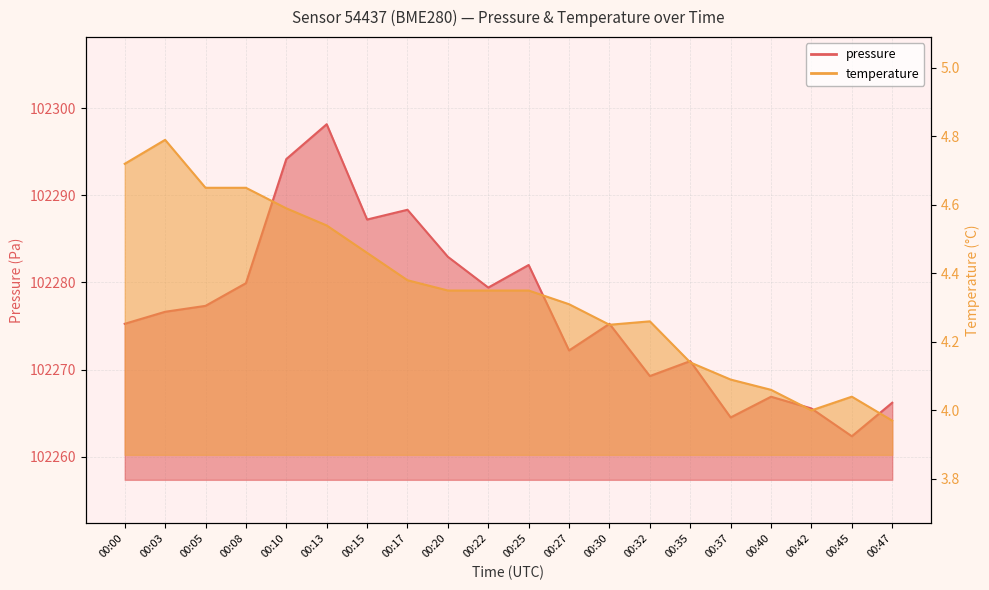

The pressure series shows 102288.3 at 00:17. True or false?

True